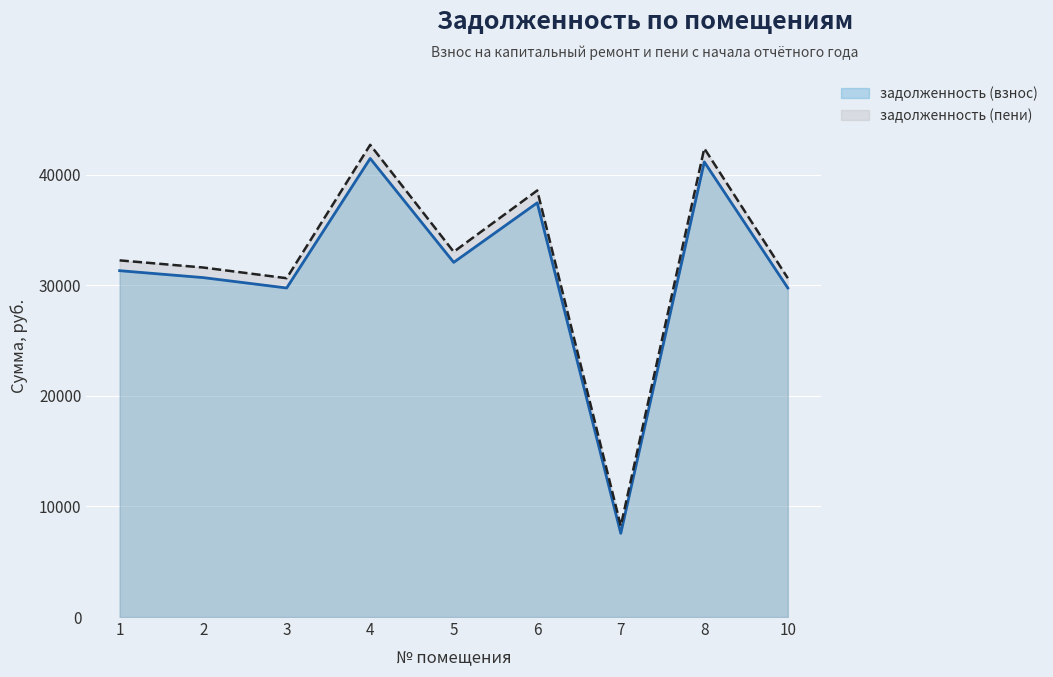

The value of задолженность (пени) at 2 is 50307.1. True or false?

False